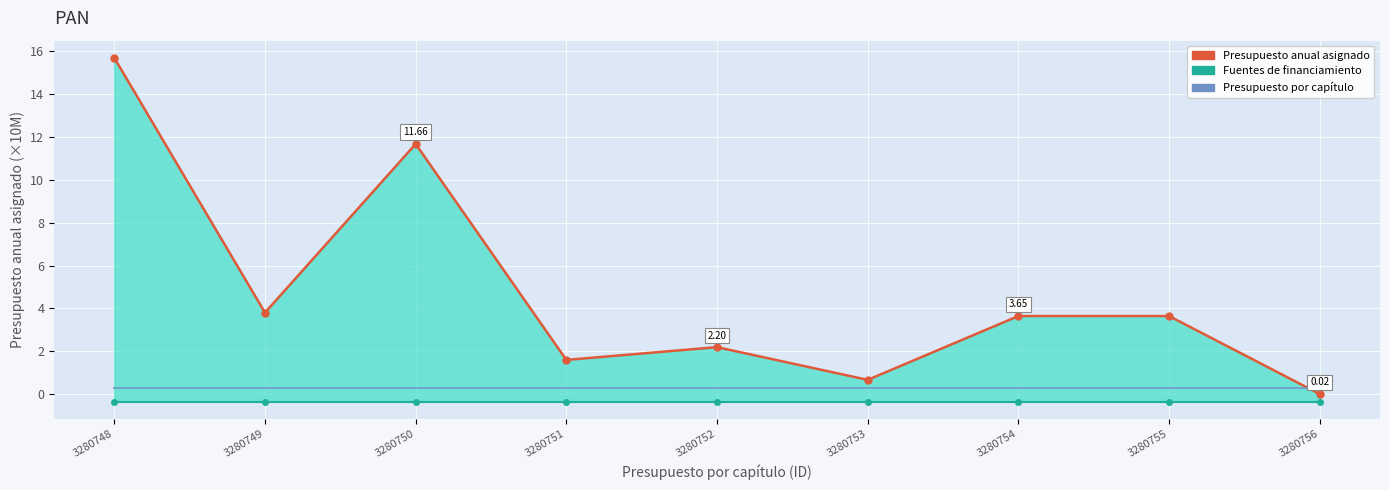

At 3280751, list the series in order from smallest to largest.

Fuentes de financiamiento, Presupuesto por capítulo, Presupuesto anual asignado